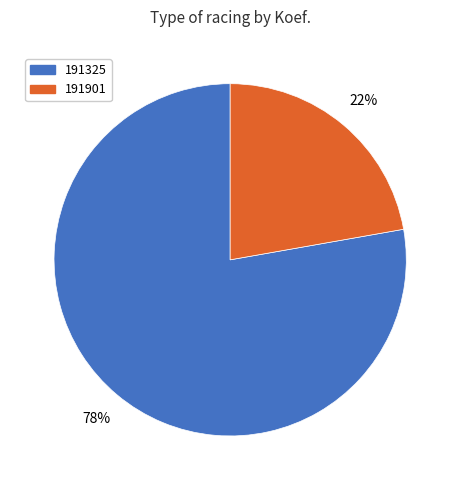

To the nearest percent, what portion does 191901 represent?

22%